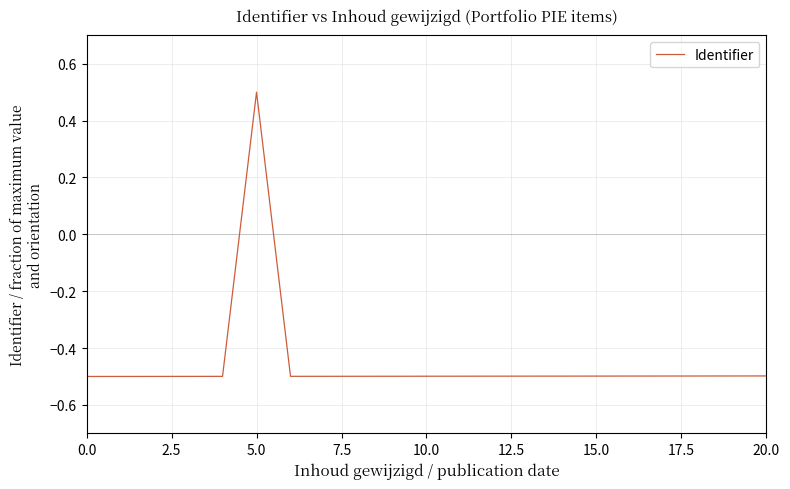

What is the difference between the maximum and minimum values?

1.0